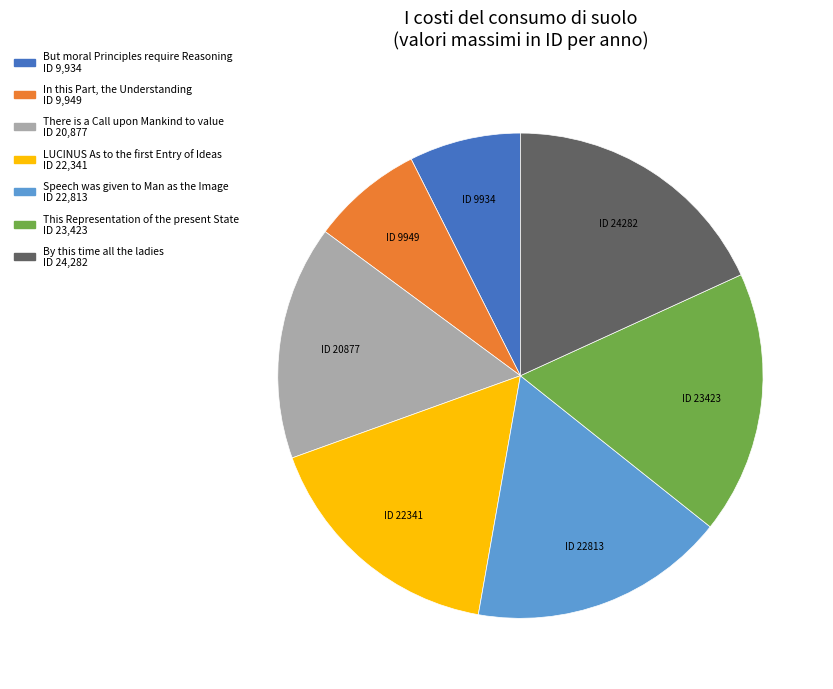

What is the ratio of the value at But moral Principles require Reasoning to the value at Speech was given to Man as the Image?

0.4